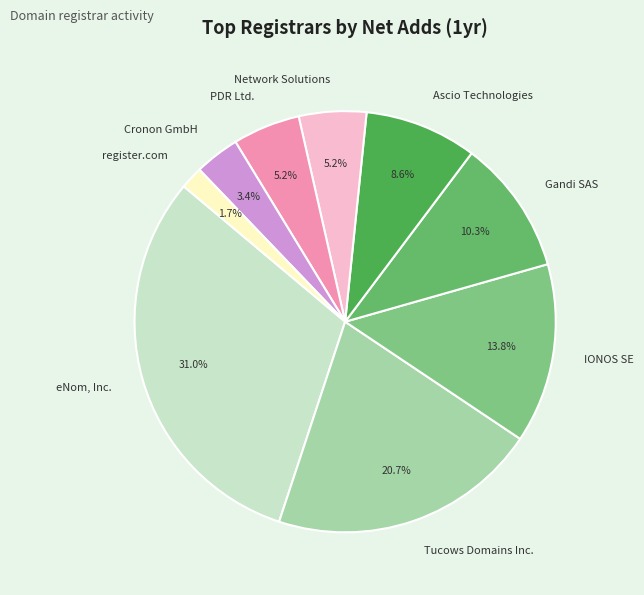

Combined, do eNom, Inc. and Network Solutions account for over 50%?

No